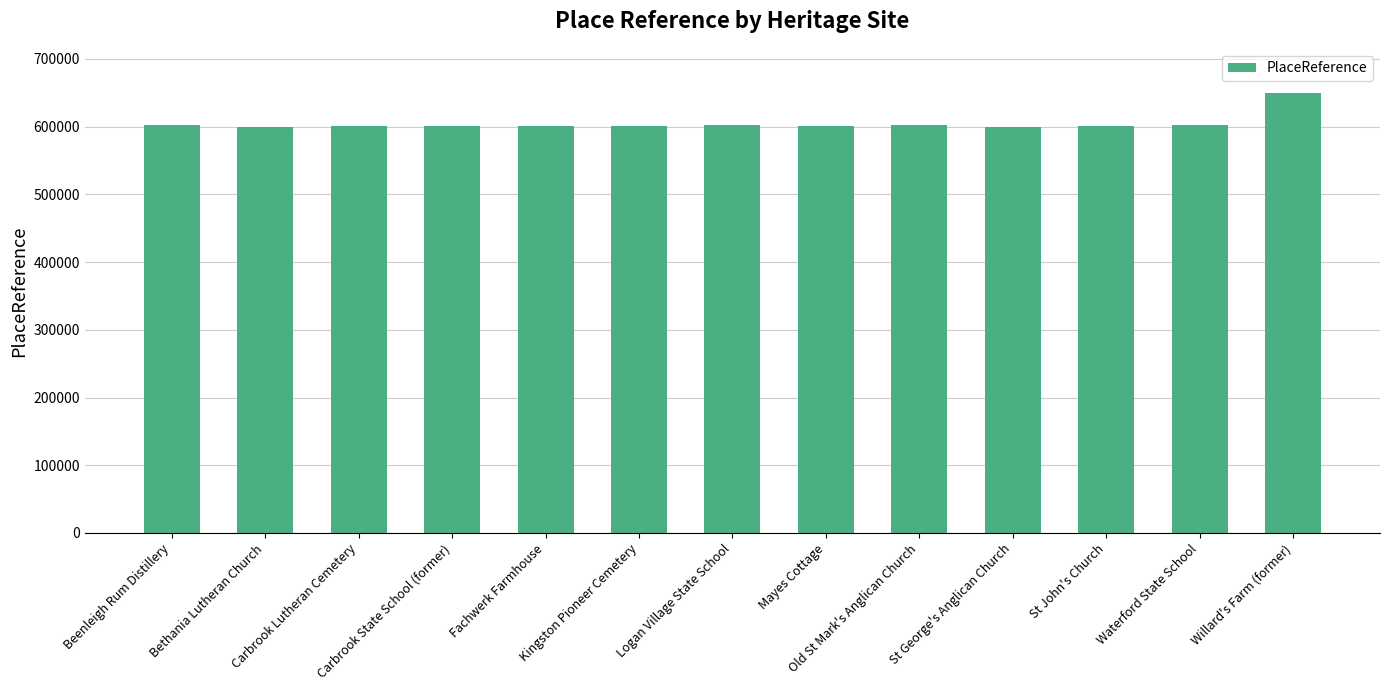

What is the value of the 9th bar from the left?

602201